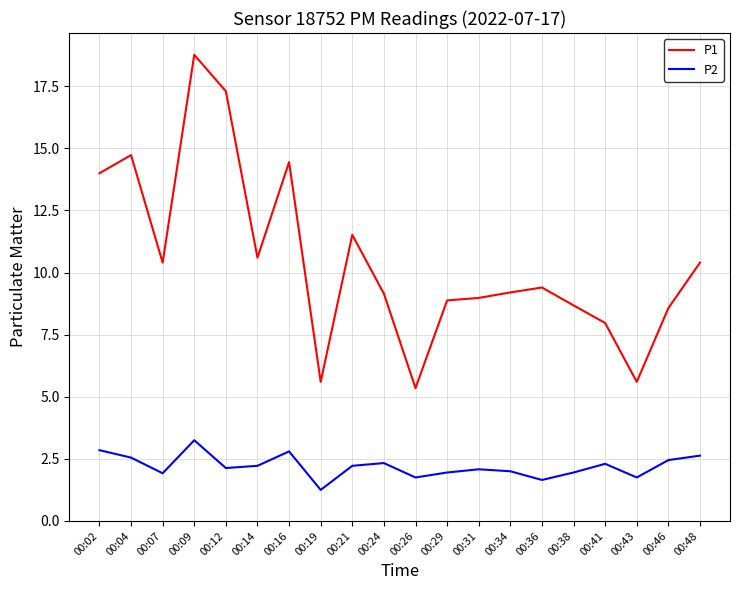

What is the total value across all series at 00:09?

22.0